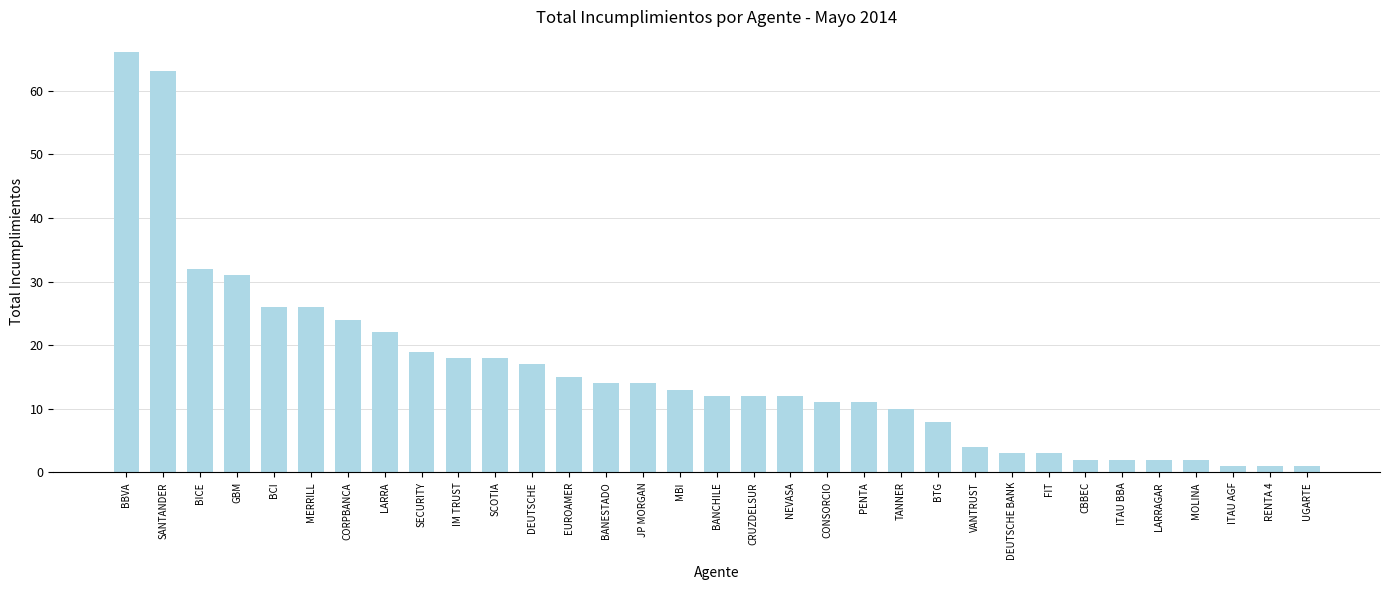

Where is the data nearest to the value 33?

BICE